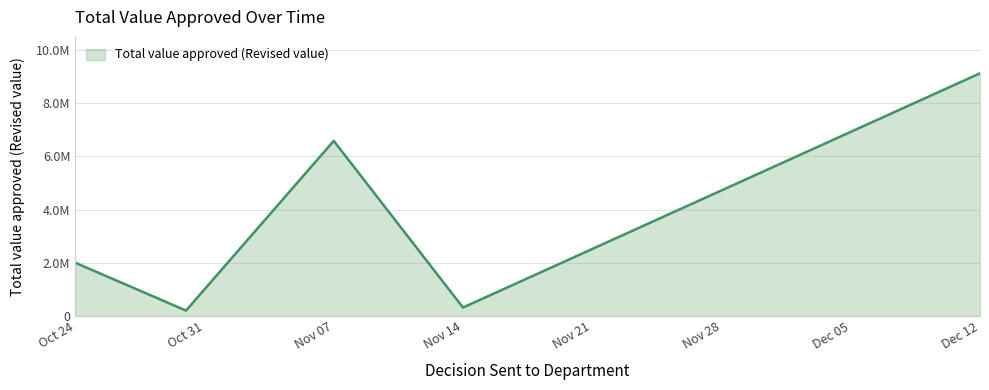

Is this an area chart (filled region under the line)?

Yes